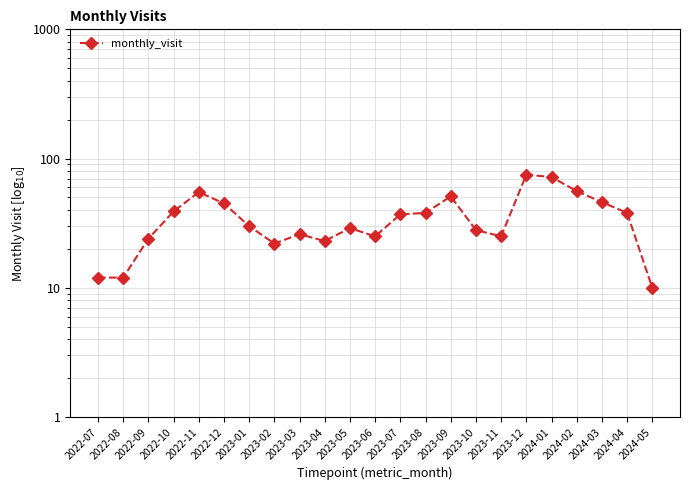

Is it true that the value at 2022-08 is 12?

True